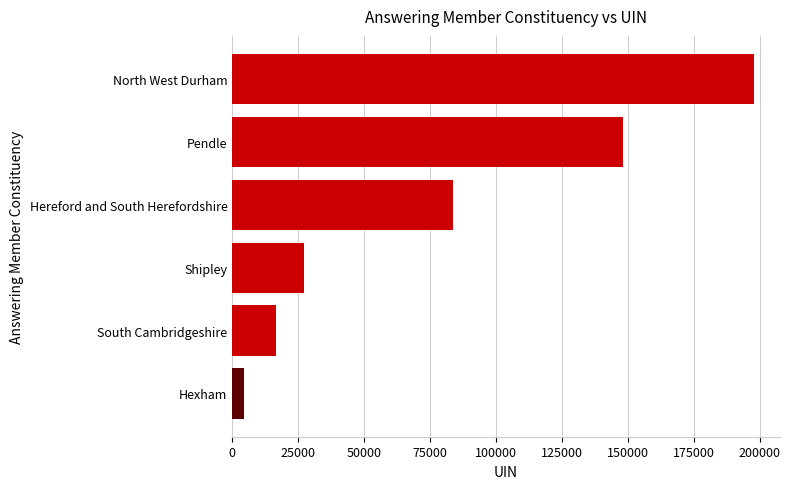

True or false: the data shows 83582 at Hereford and South Herefordshire.

True